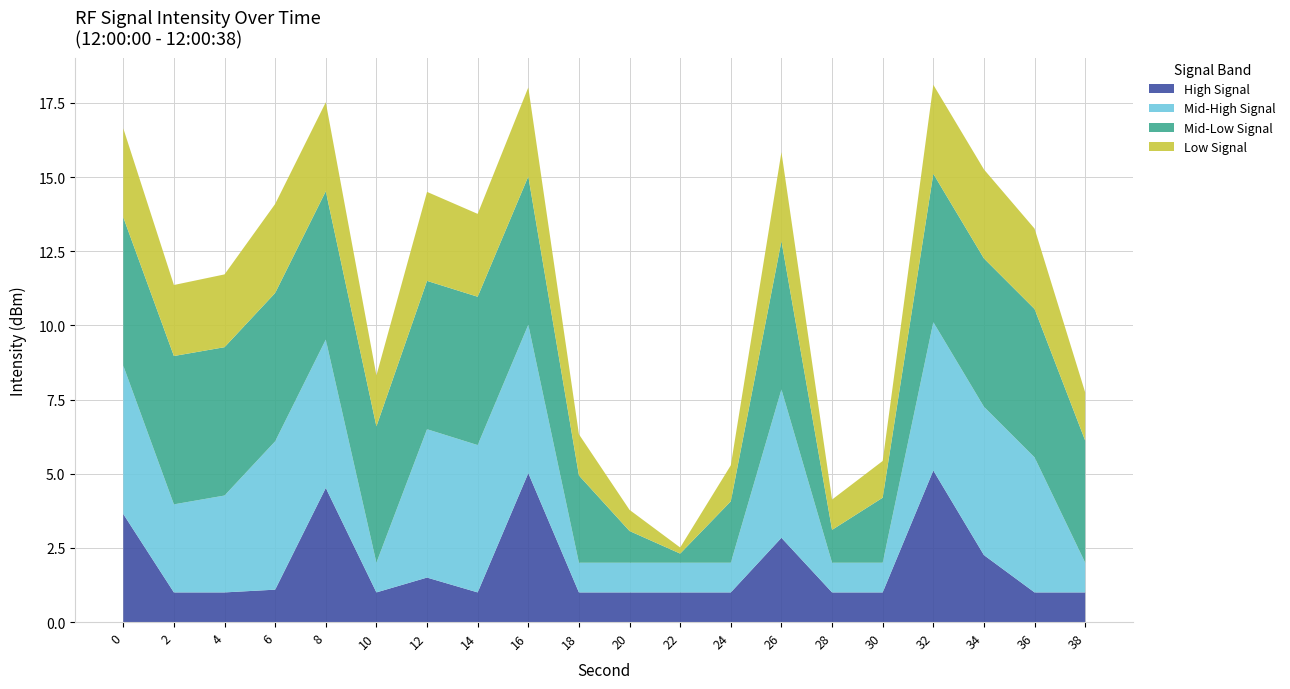

What is the lowest value of the High Signal series?

1.0